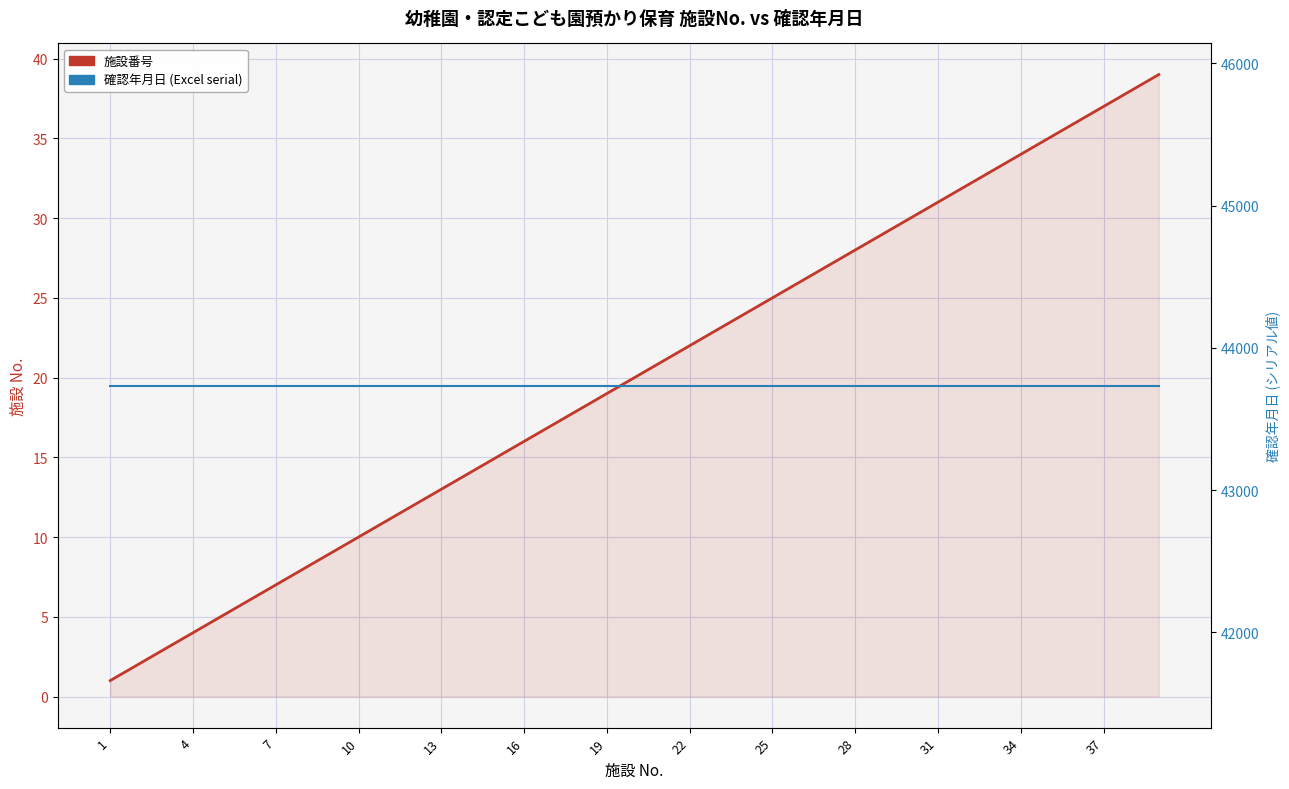

Reading left to right, list all the values displayed in this chart.

施設番号: 1	2	3	4	5	6	7	8	9	10	11	12	13	14	15	16	17	18	19	20	21	22	23	24	25	26	27	28	29	30	31	32	33	34	35	36	37	38	39
確認年月日: 43735	43735	43735	43735	43735	43735	43735	43735	43735	43735	43735	43735	43735	43735	43735	43735	43735	43735	43735	43735	43735	43735	43735	43735	43735	43735	43735	43735	43735	43735	43735	43735	43735	43735	43735	43735	43735	43735	43735